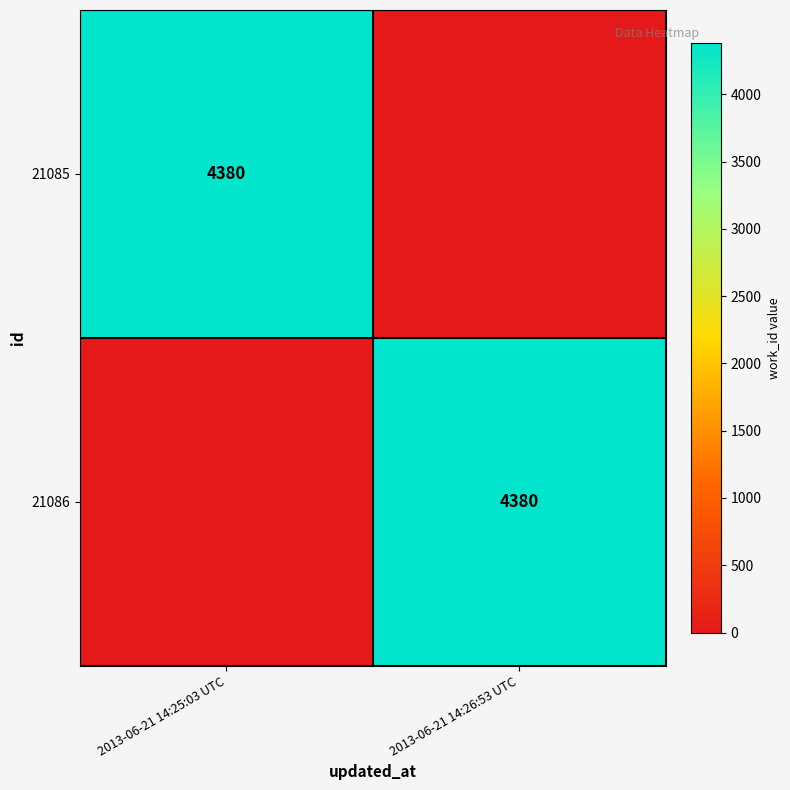

Is it true that 21086 equals 2849 at 2013-06-21 14:26:53 UTC?

False